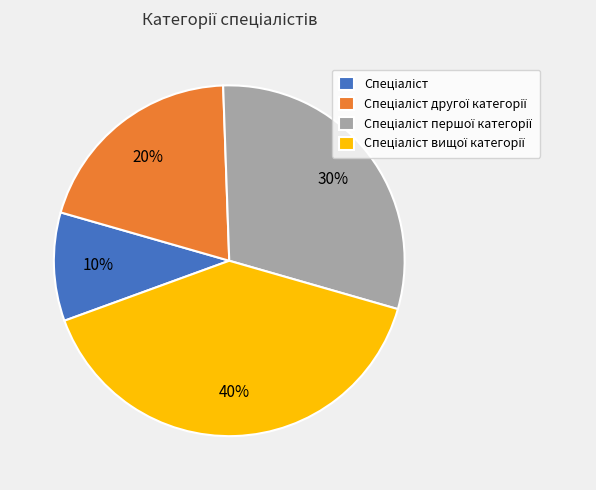

Does any single category account for the majority?

No